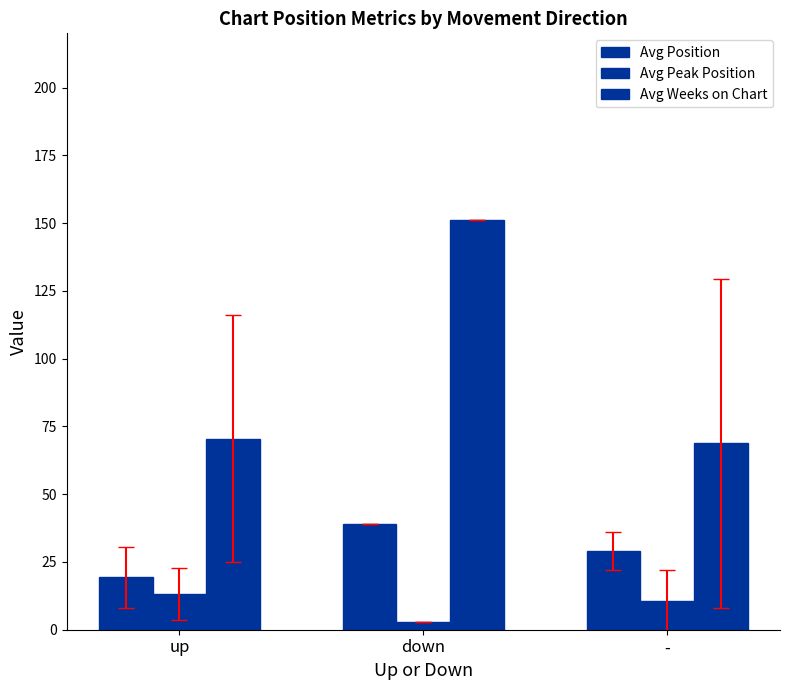

What is the label of the 2nd bar from the left?

down